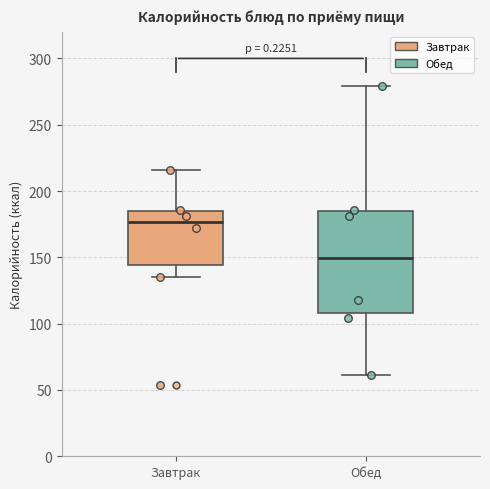

Reading left to right, transcribe this box plot: for each box, give where its median line is, the range the box spans, and where its two whiskers end, as read against the y-axis. The values are not printed on the chart, so give them approximately, as read against the axis.

Завтрак: median 175, box 145 to 185, whiskers 135 to 215
Обед: median 150, box 110 to 185, whiskers 60 to 280